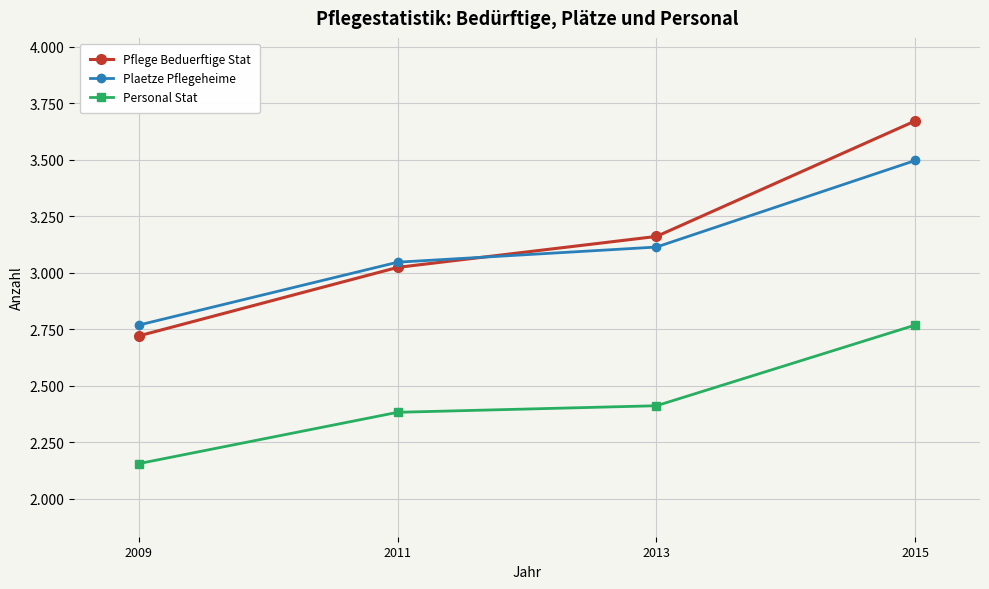

Is this an area chart (filled region under the line)?

No